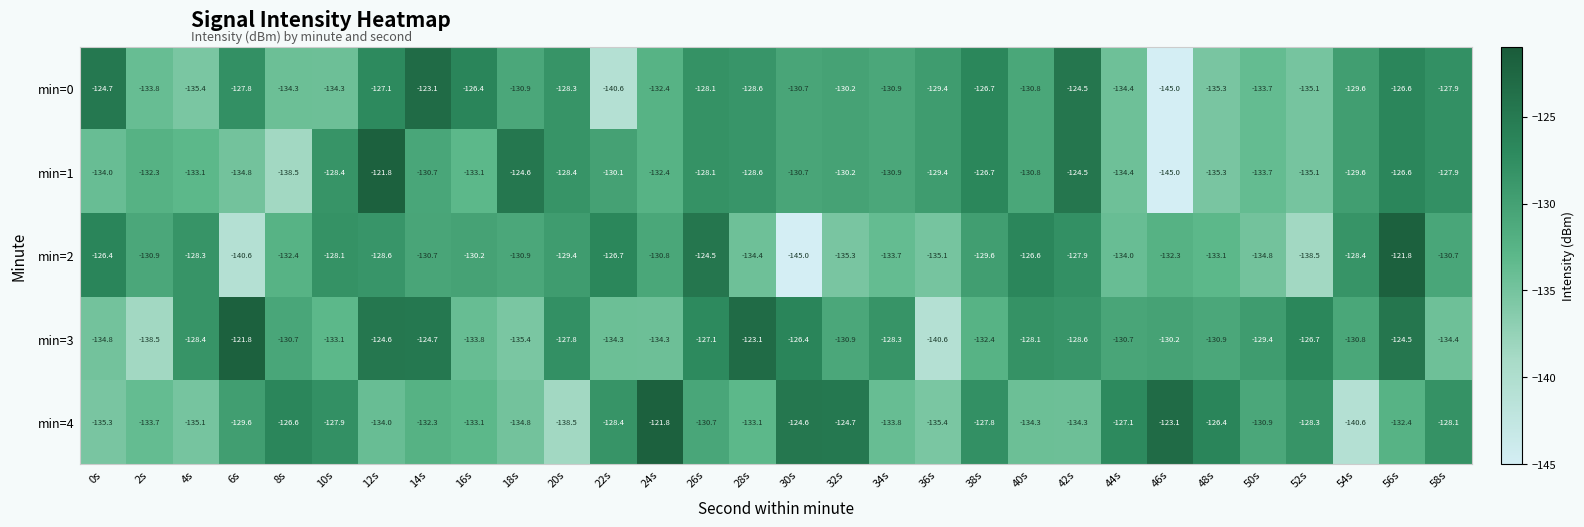

Which series changed the most between 10s and 20s?

min=4